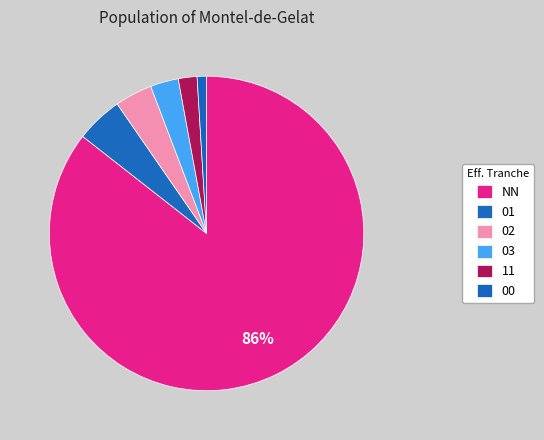

What percentage is the 01 slice, to the nearest percent?

5%